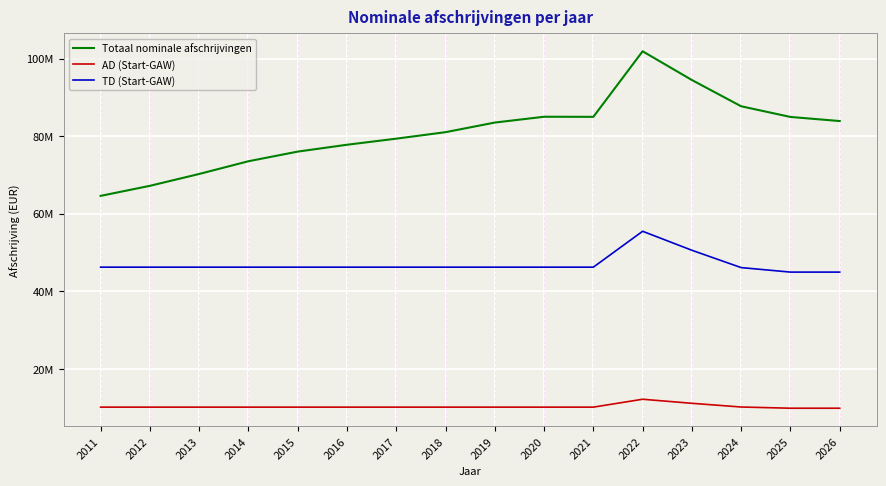

Is this an area chart (filled region under the line)?

No